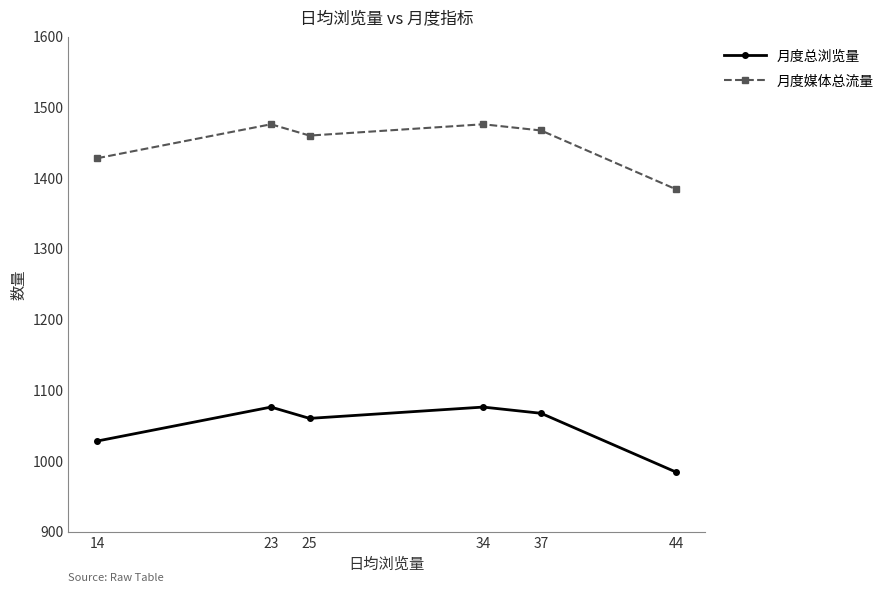

In 月度总浏览量, how many points are higher than both neighbors (excluding endpoints)?

2